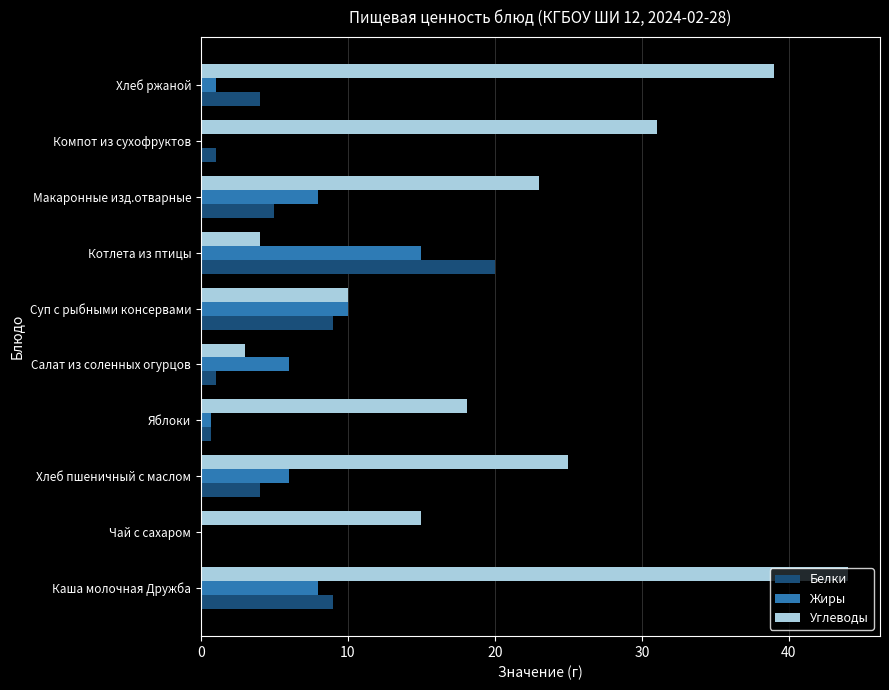

Which series changed the most between Каша молочная Дружба and Чай с сахаром?

Углеводы